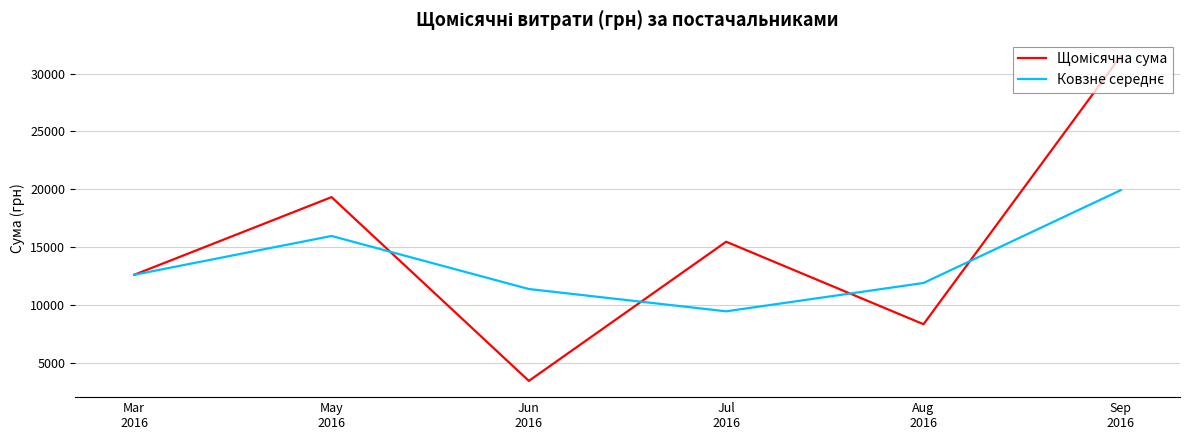

Which label corresponds to the largest value in the chart?

Sep
2016